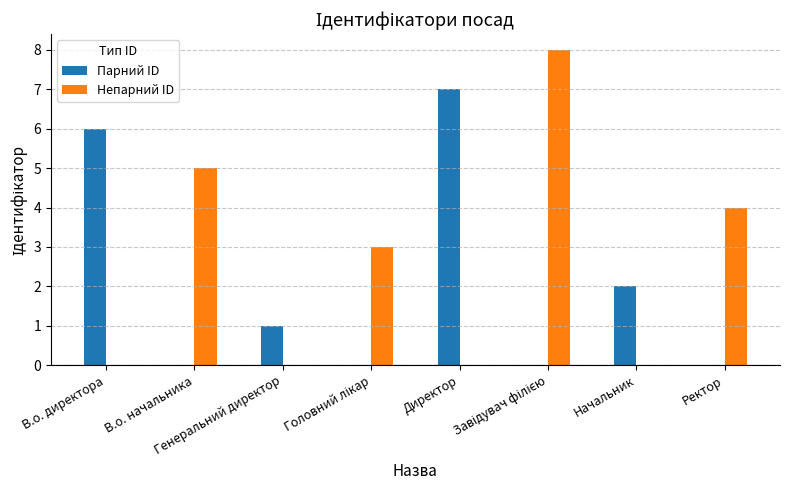

Which series has the largest total across all categories?

Непарний ID